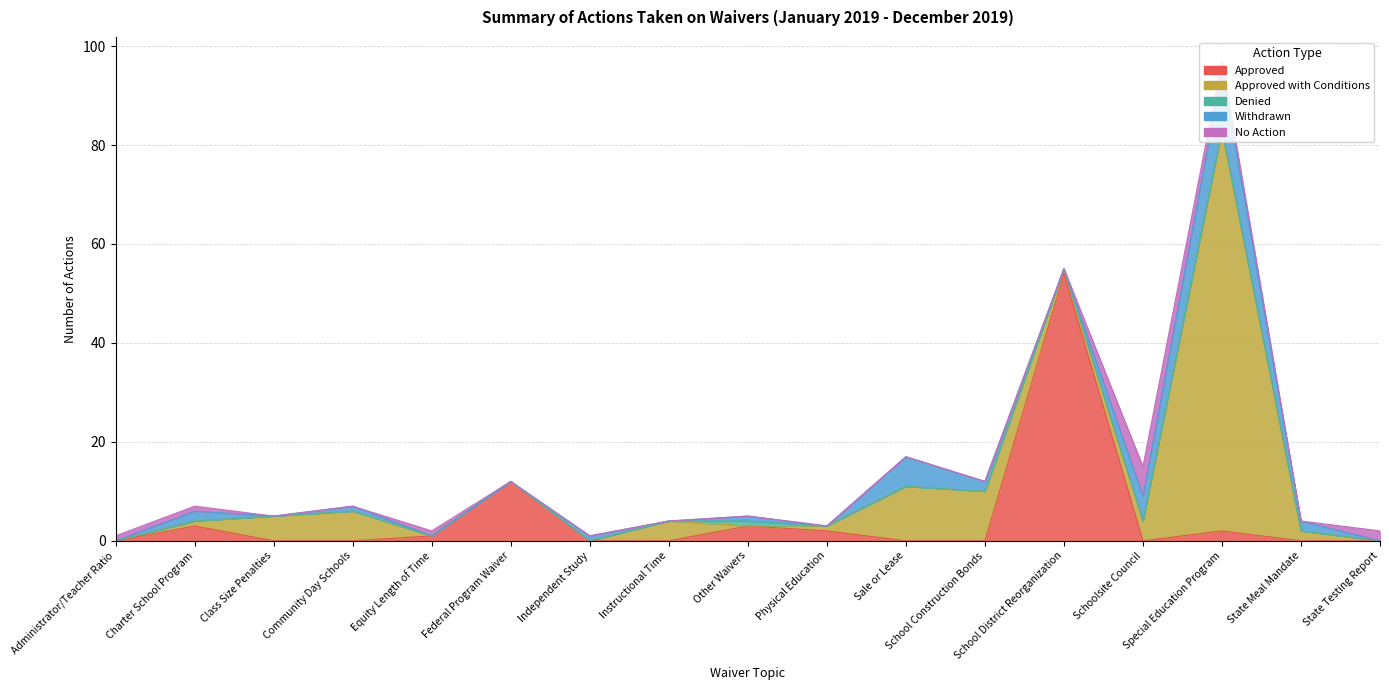

How many series are shown in this chart?

5